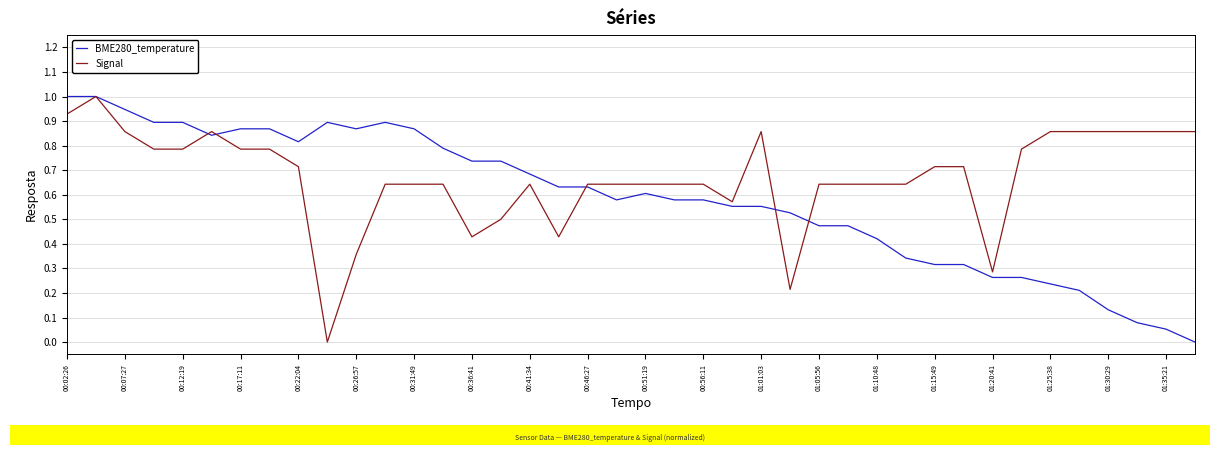

Rank the series by their average value, from highest to lowest.

Signal, BME280_temperature